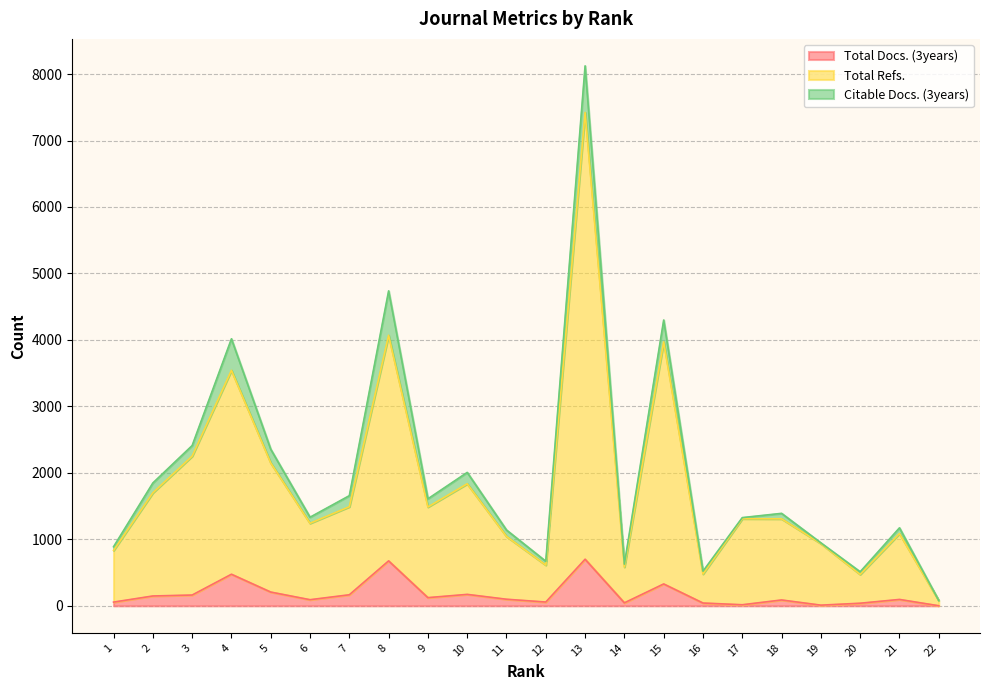

At how many categories does at least one series exceed 4857?

1